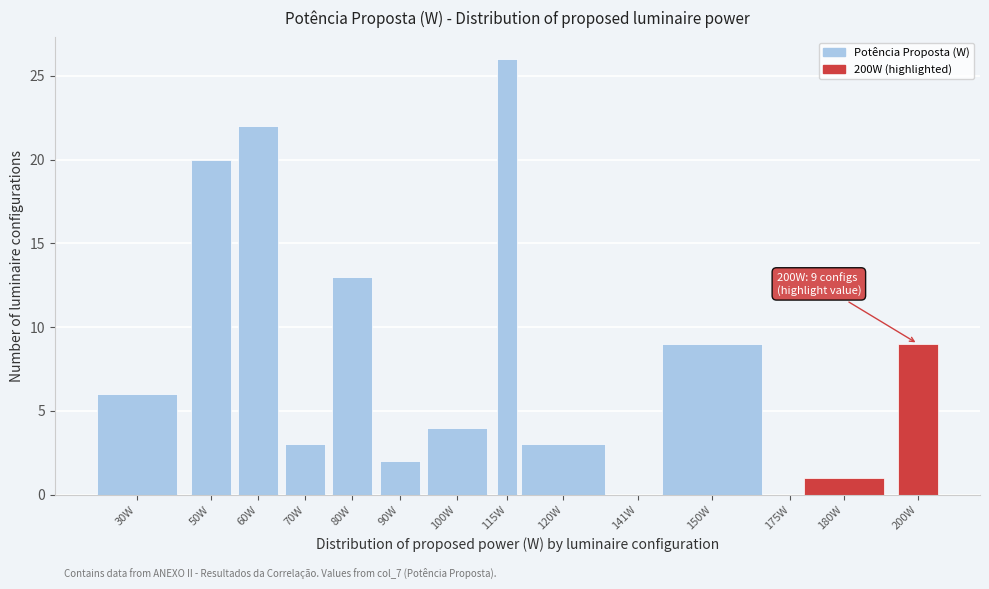

Reading left to right, transcribe all the data shown in this chart.

30W=6	50W=20	60W=22	70W=3	80W=13	90W=2	100W=4	115W=26	120W=3	141W=0	150W=9	175W=0	180W=1	200W=9